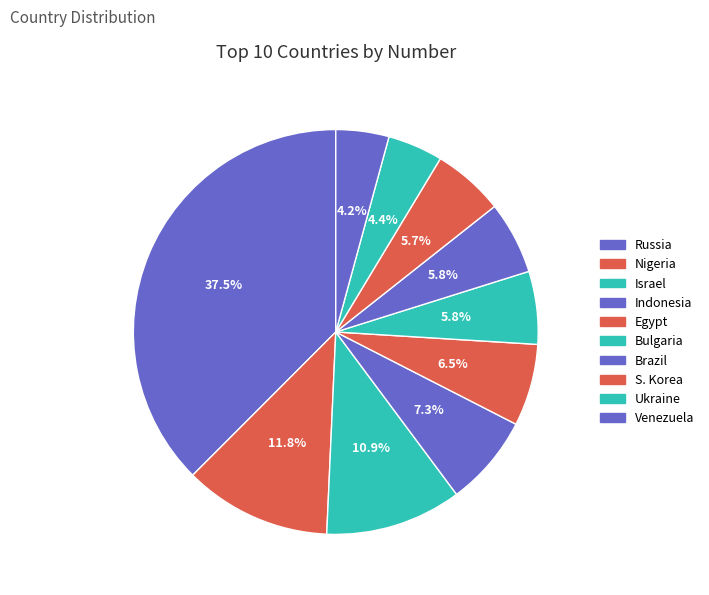

How many slices are in this pie chart?

10